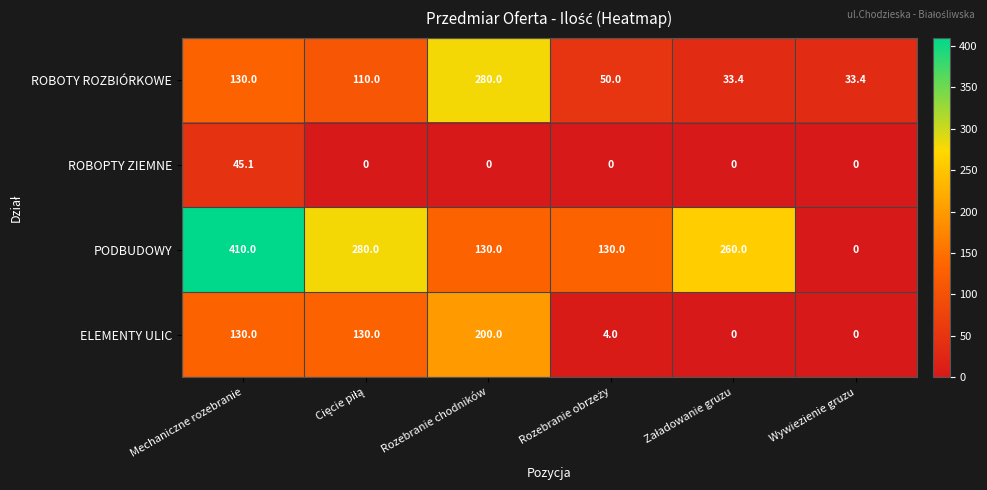

What is the difference between the highest and lowest values at Mechaniczne rozebranie?

364.9